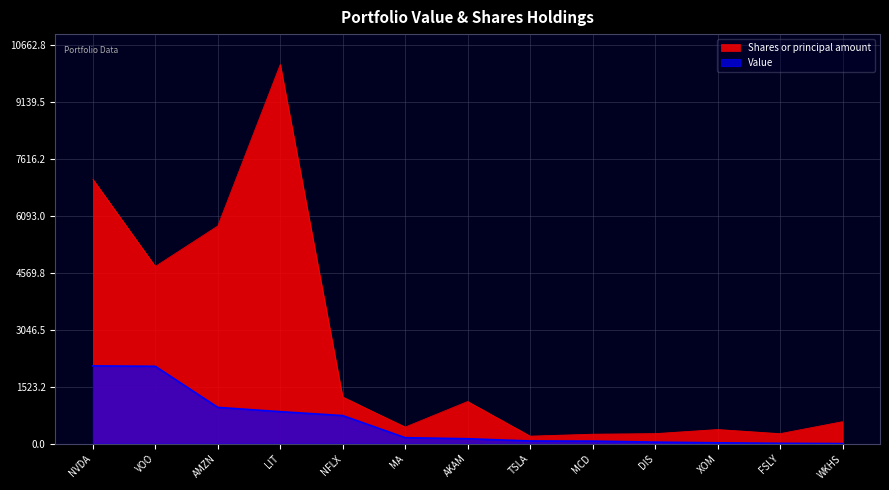

List the labels in order of Shares or principal amount value, largest first.

LIT, NVDA, AMZN, VOO, NFLX, AKAM, WKHS, MA, XOM, DIS, FSLY, MCD, TSLA